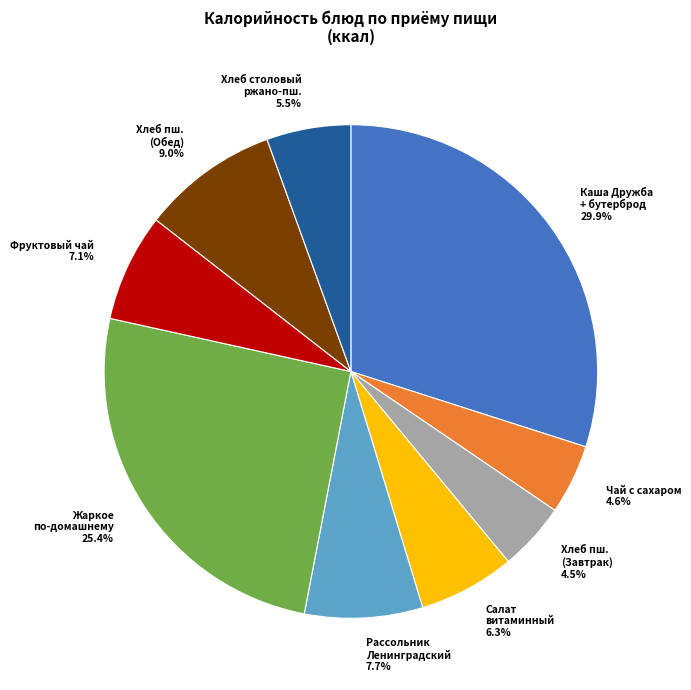

Which slice is the largest?

Каша Дружба + бутерброд